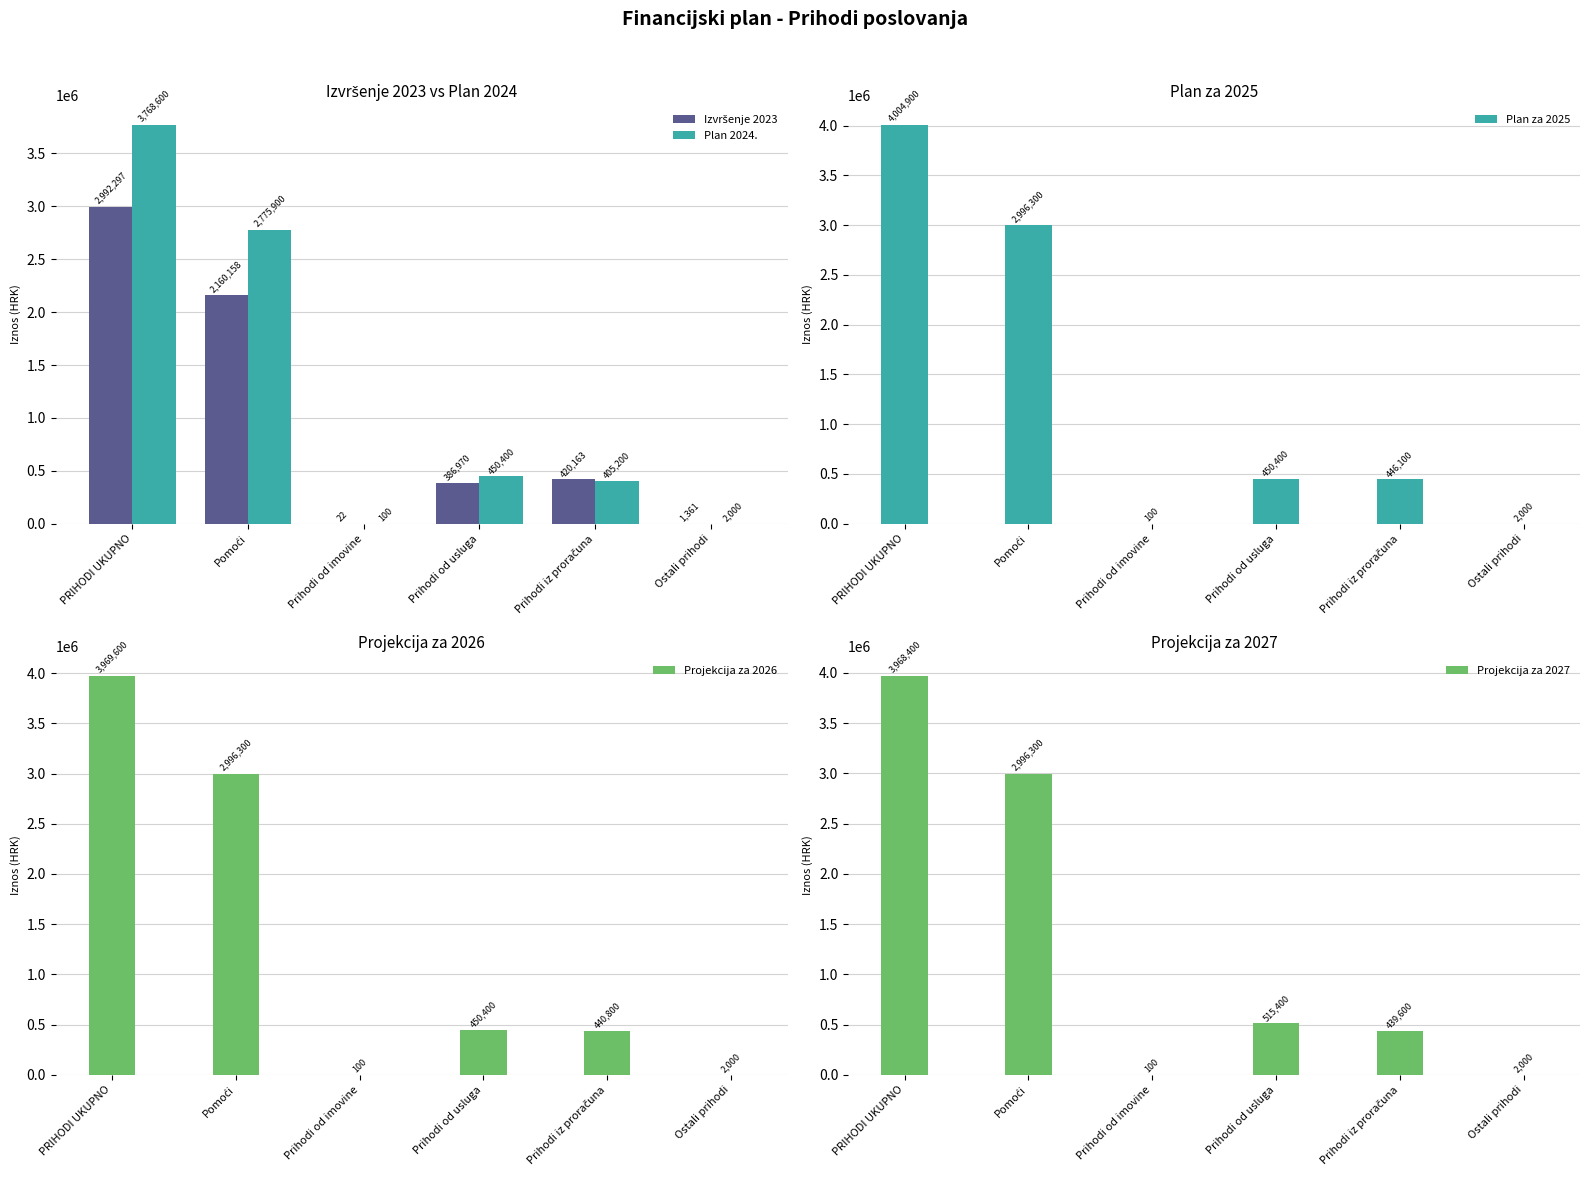

What value does the Projekcija za 2026 series have at Pomoći?

2996300.0